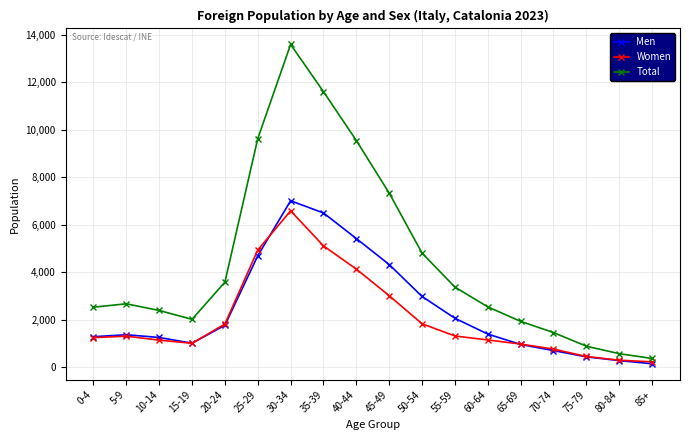

True or false: Men has more than 0 interior local peaks.

True